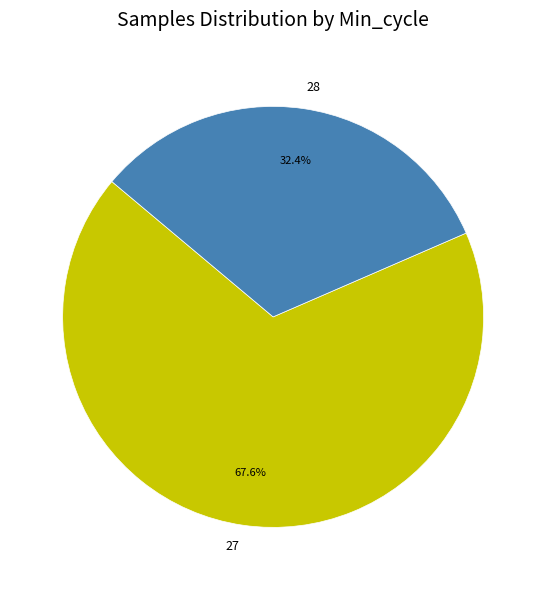

Does any single category account for the majority?

Yes